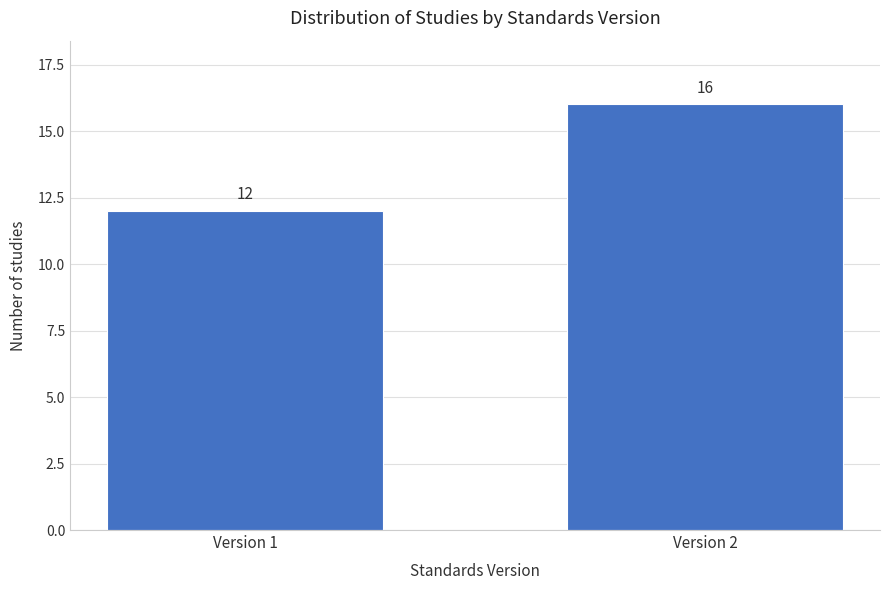

Reading left to right, transcribe all the data shown in this chart.

12	16